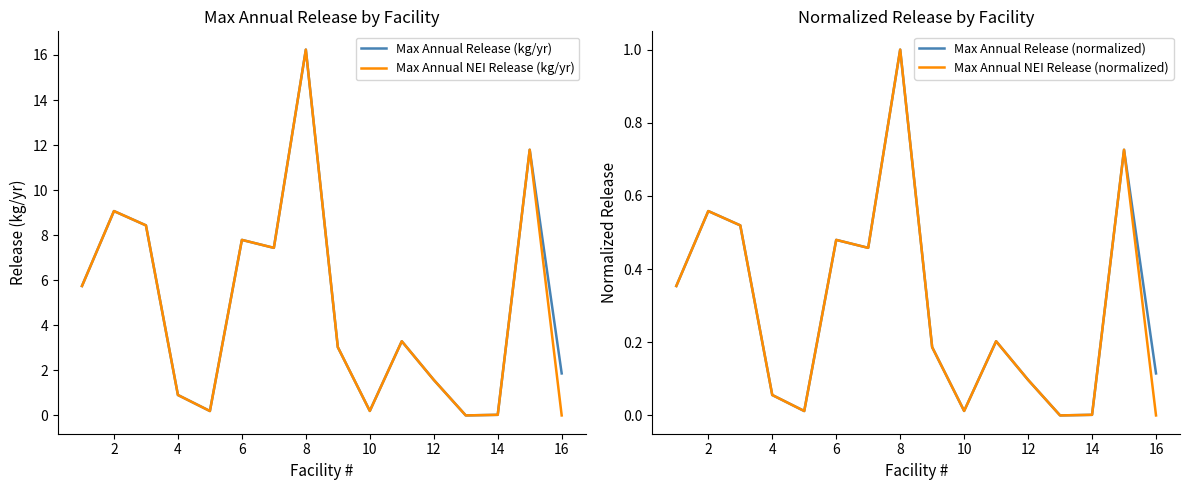

How many lines are shown in the chart?

4